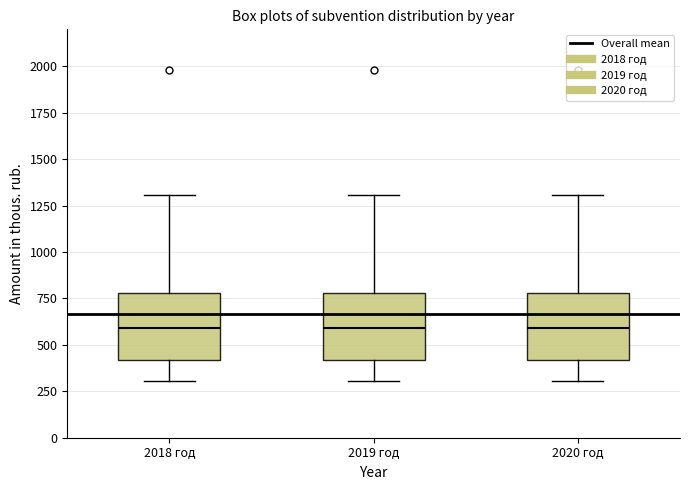

Reading left to right, read every box against the y-axis: the position of its median line, the range the box covers, and the ends of its whiskers. The values are not printed on the chart, so give them approximately, as read against the axis.

2018 год: median 600, box 400 to 800, whiskers 300 to 1300
2019 год: median 600, box 400 to 800, whiskers 300 to 1300
2020 год: median 600, box 400 to 800, whiskers 300 to 1300